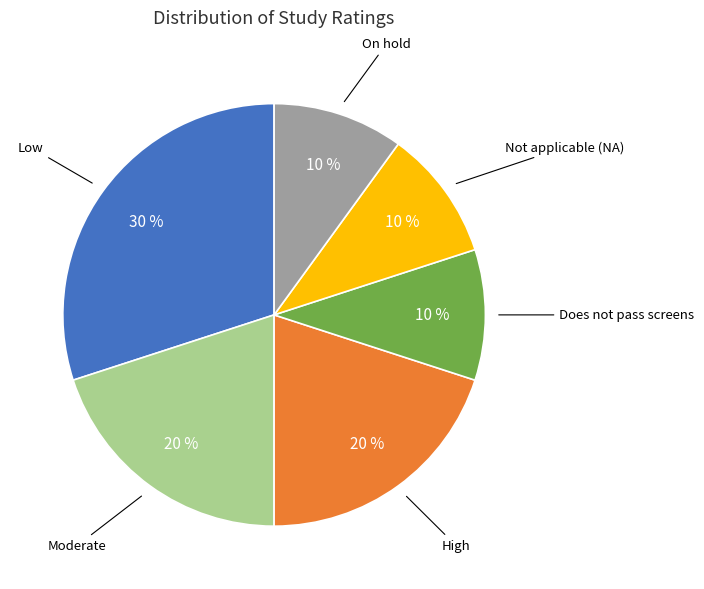

How many segments does this pie chart have?

6